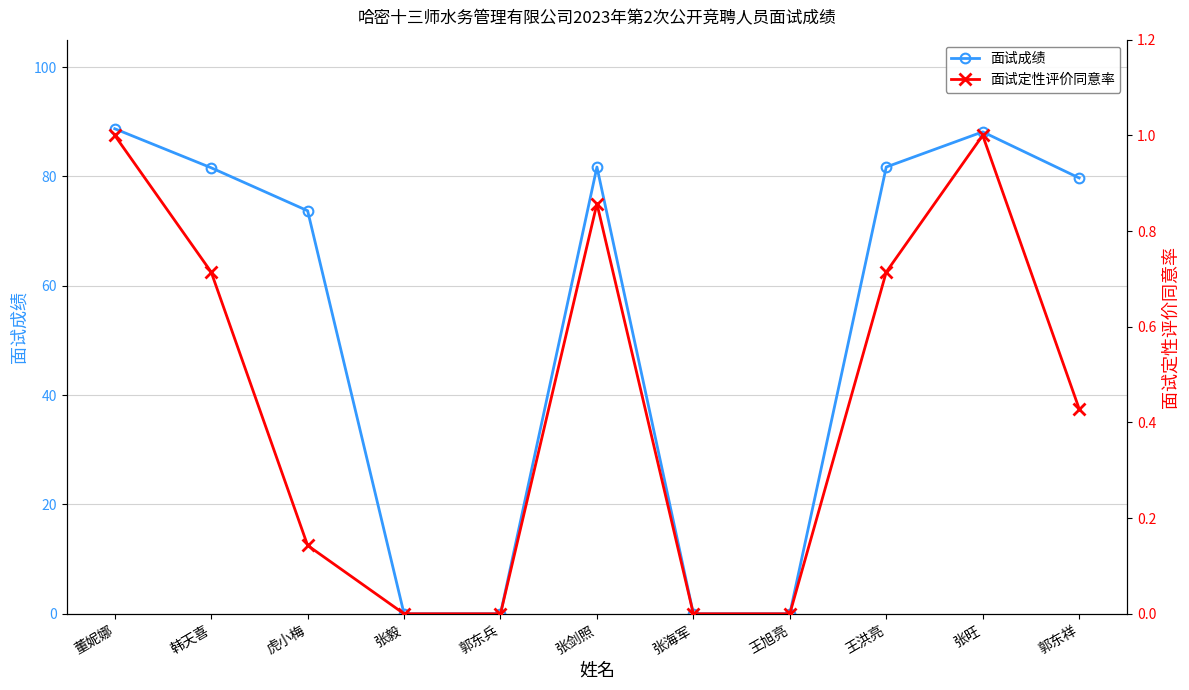

True or false: 面试定性评价同意率 and 面试成绩 cross at least once.

False